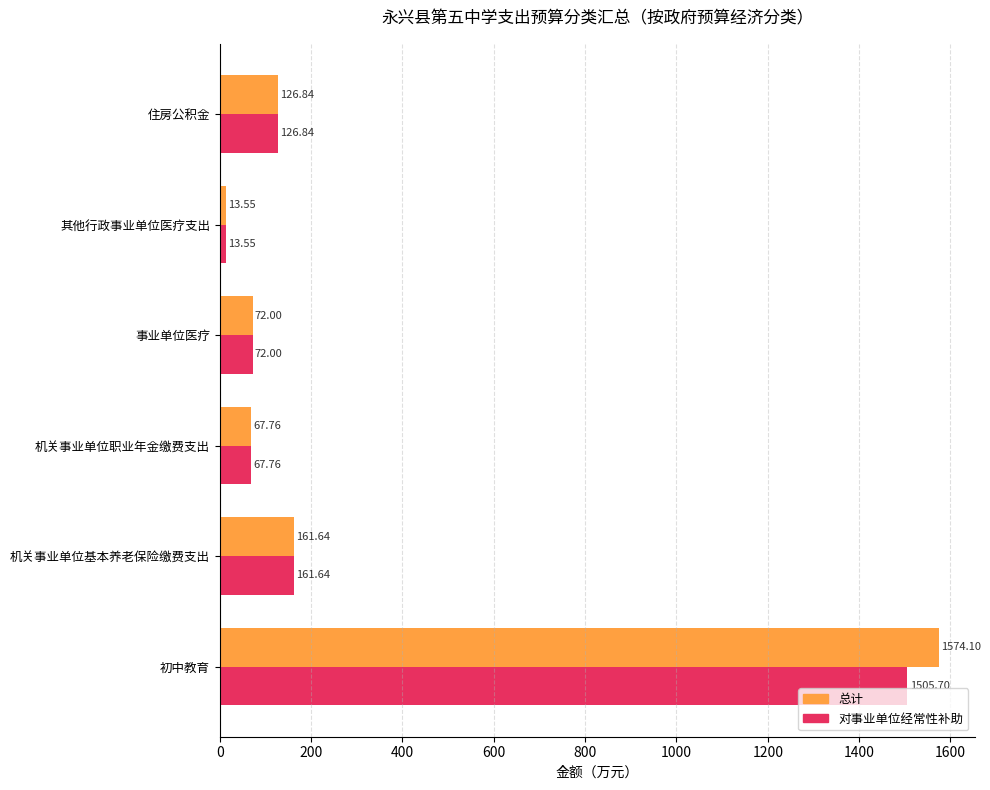

List the series in order of their overall mean, lowest first.

对事业单位经常性补助, 总计